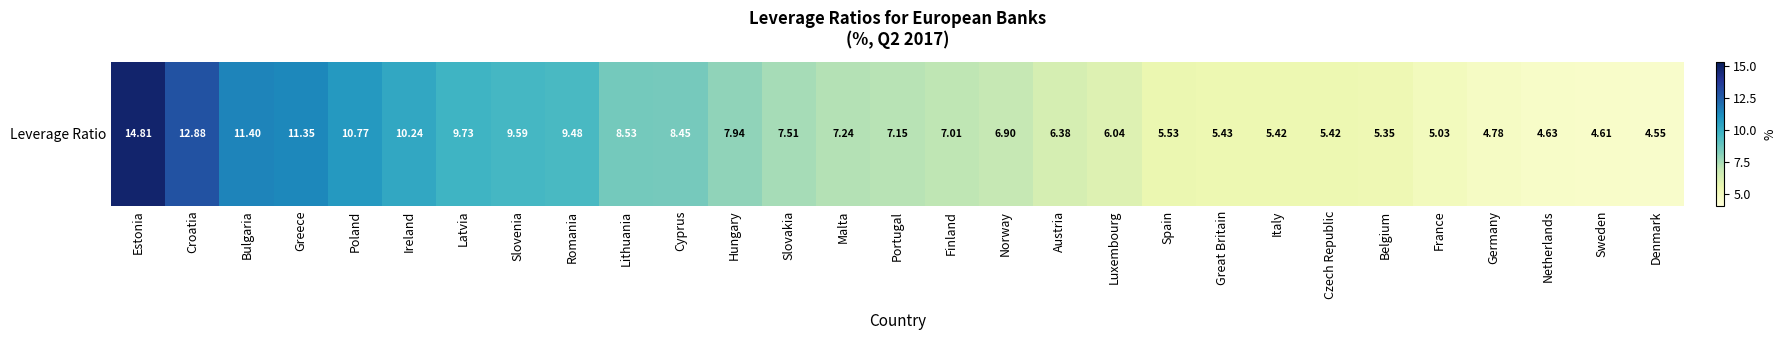

What is the sum of the values at Slovenia and France?

14.6